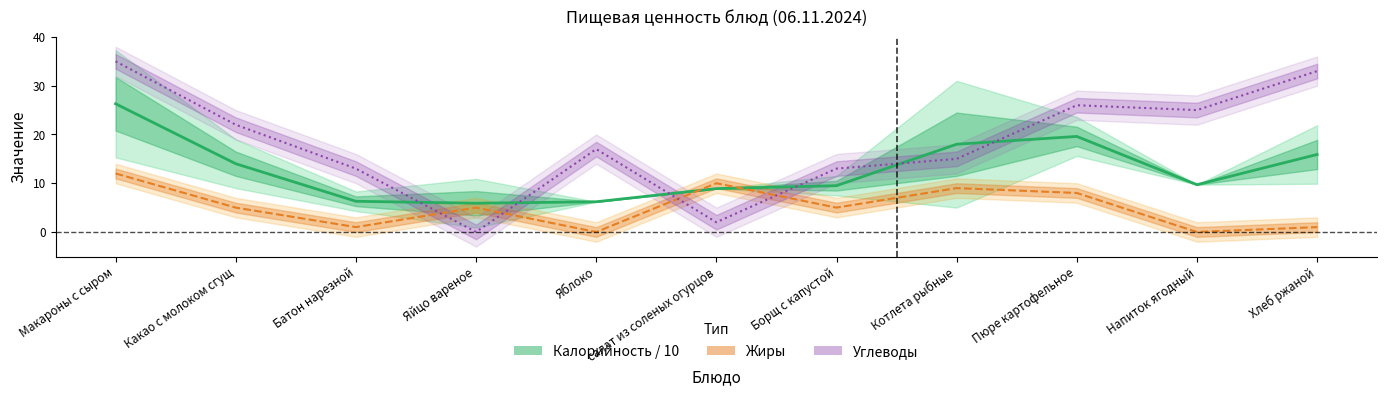

How many values are below 9?

4